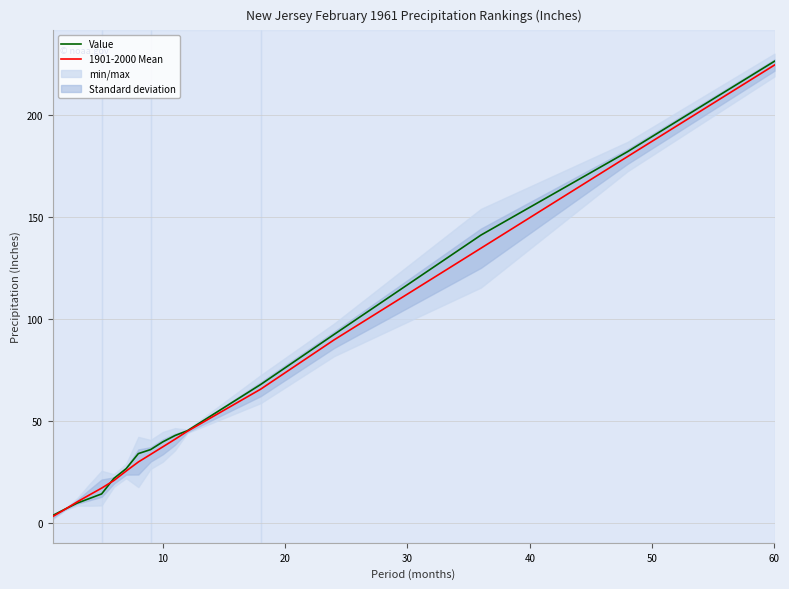

The value of Value at 60 is 226.6. True or false?

True